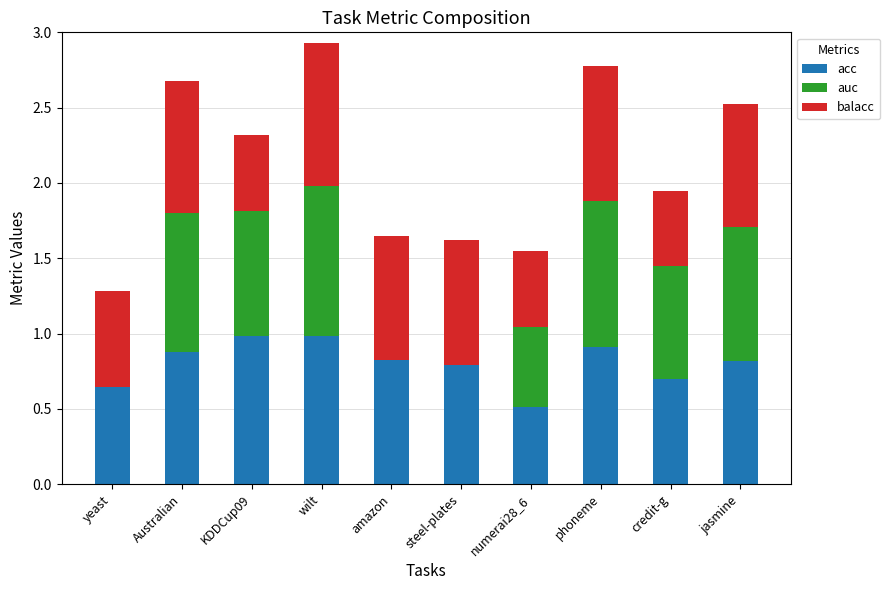

At which label is acc closest to 0?

numerai28_6